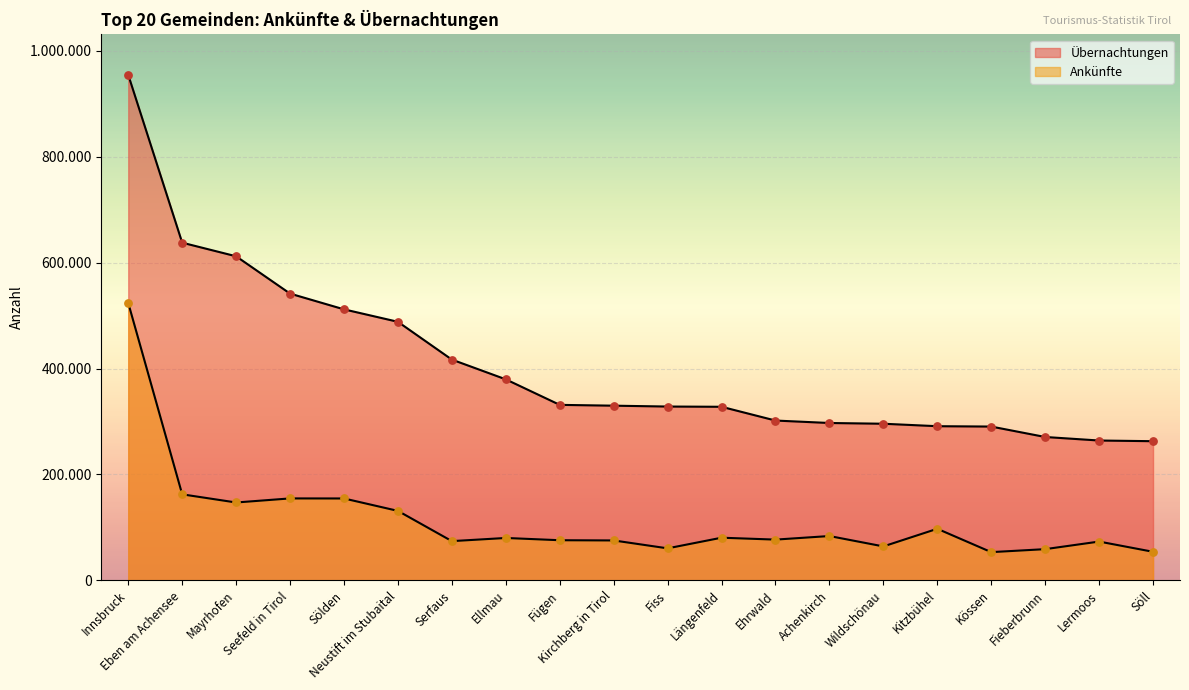

Which series contains the highest Y value?

Übernachtungen